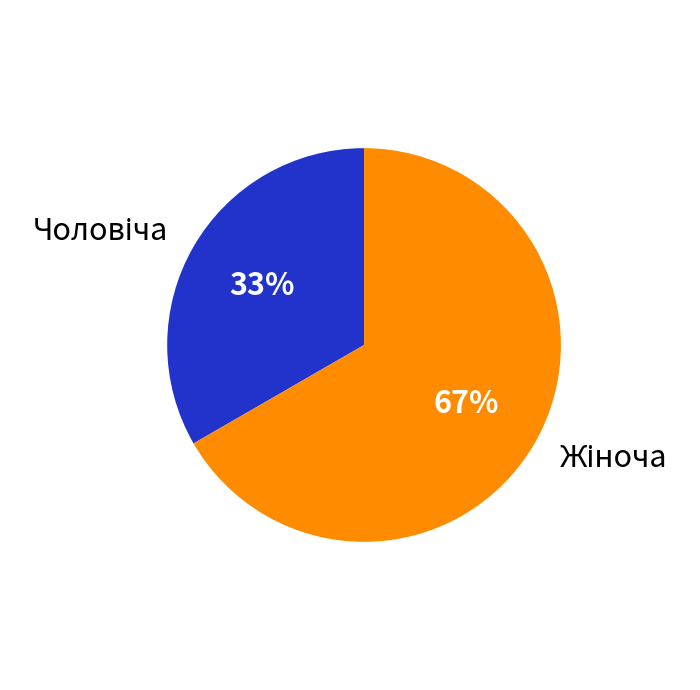

How many slices are in this pie chart?

2